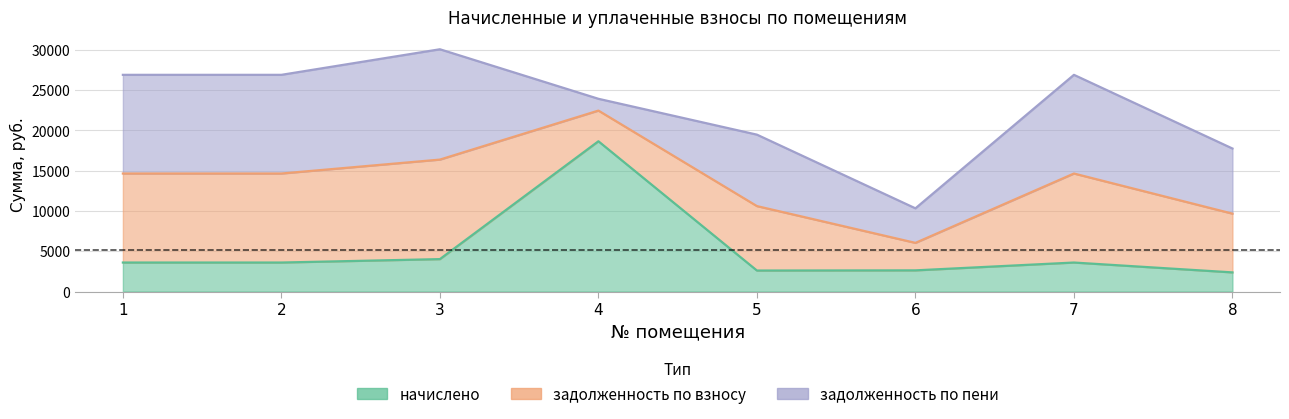

Which series has the largest total across all categories?

задолженность_пени